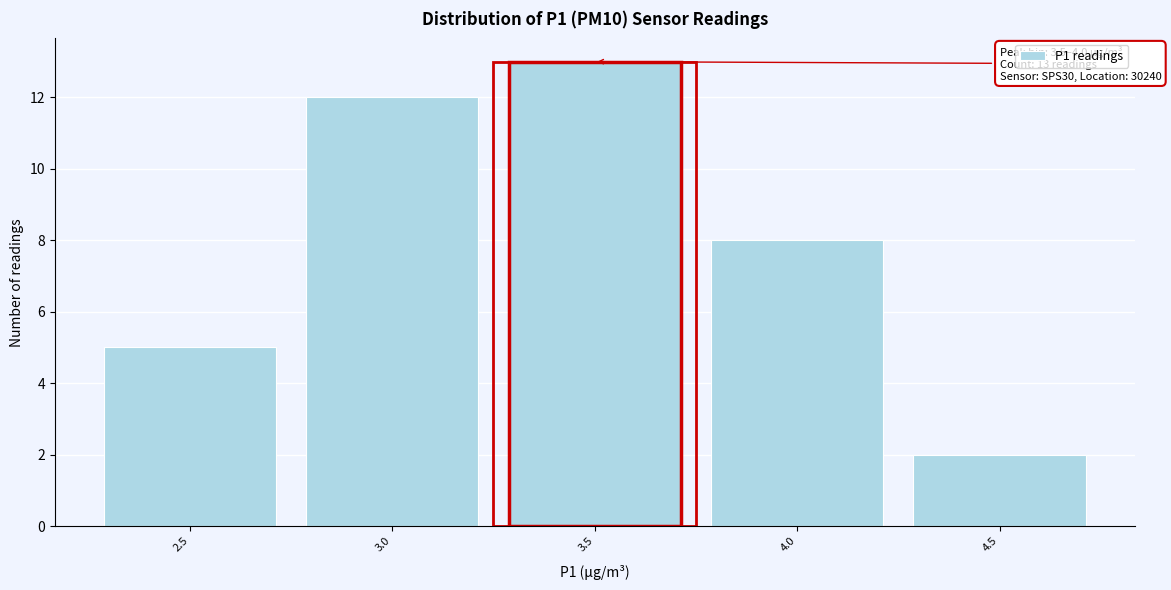

Reading left to right, what are all the values shown in this chart?

2.5=5	3.0=12	3.5=13	4.0=8	4.5=2